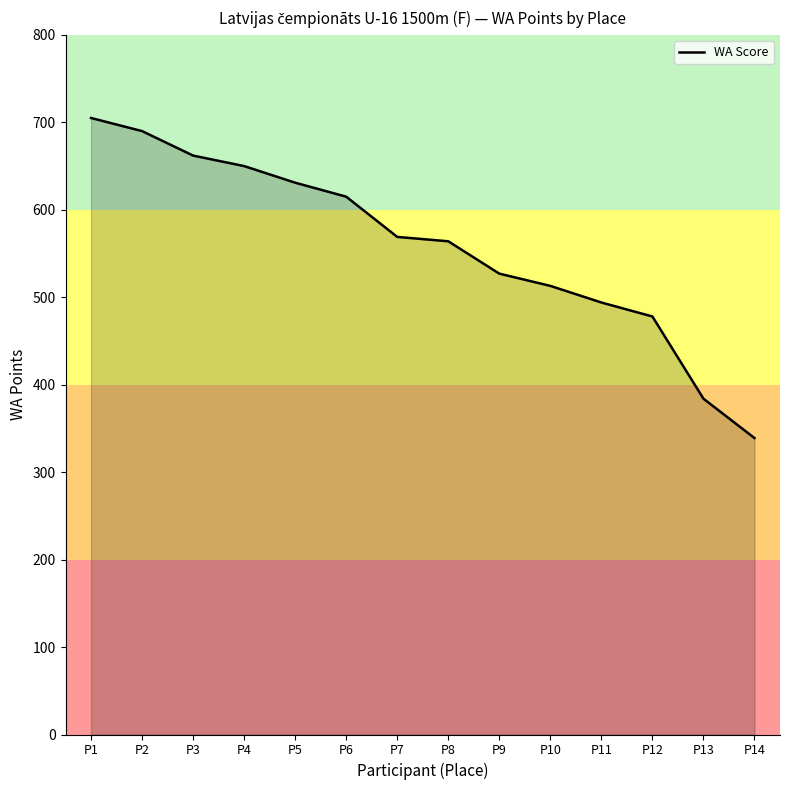

Read the value at P14.

339